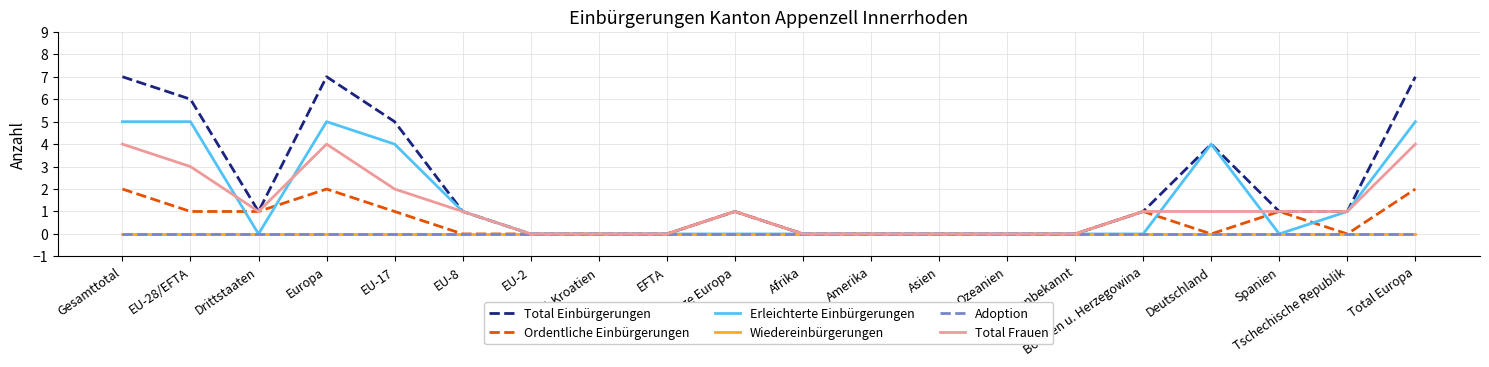

Is this an area chart (filled region under the line)?

No